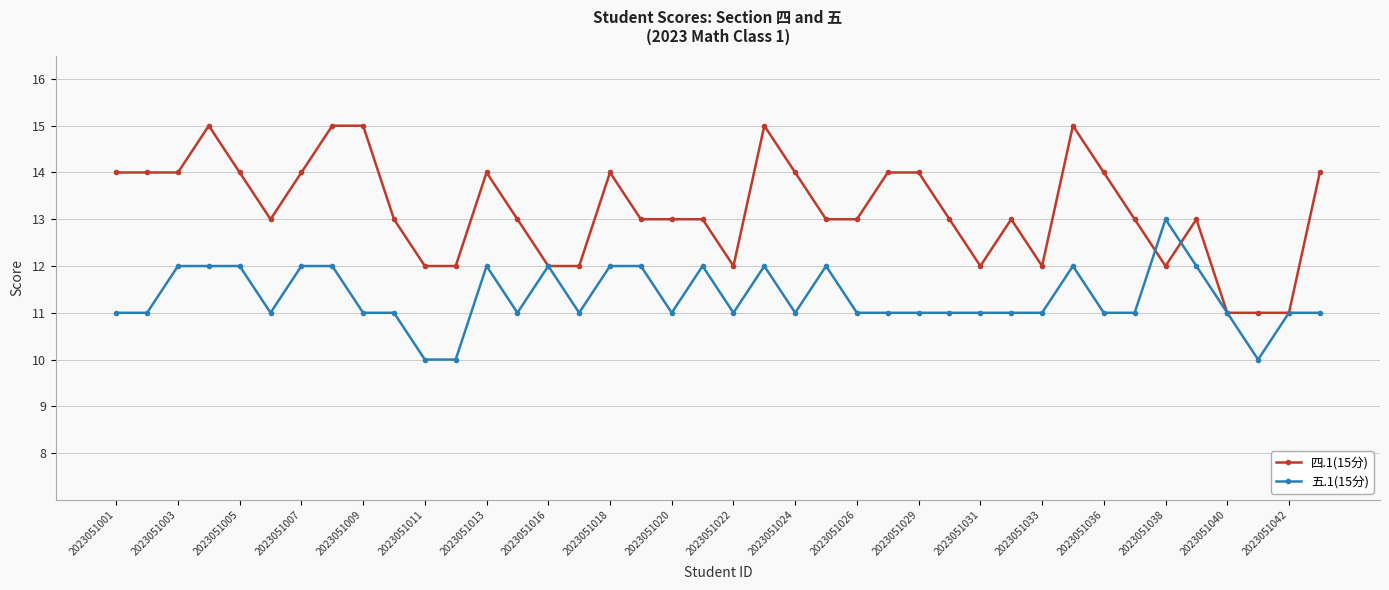

Which series has the largest total across all categories?

四.1(15分)